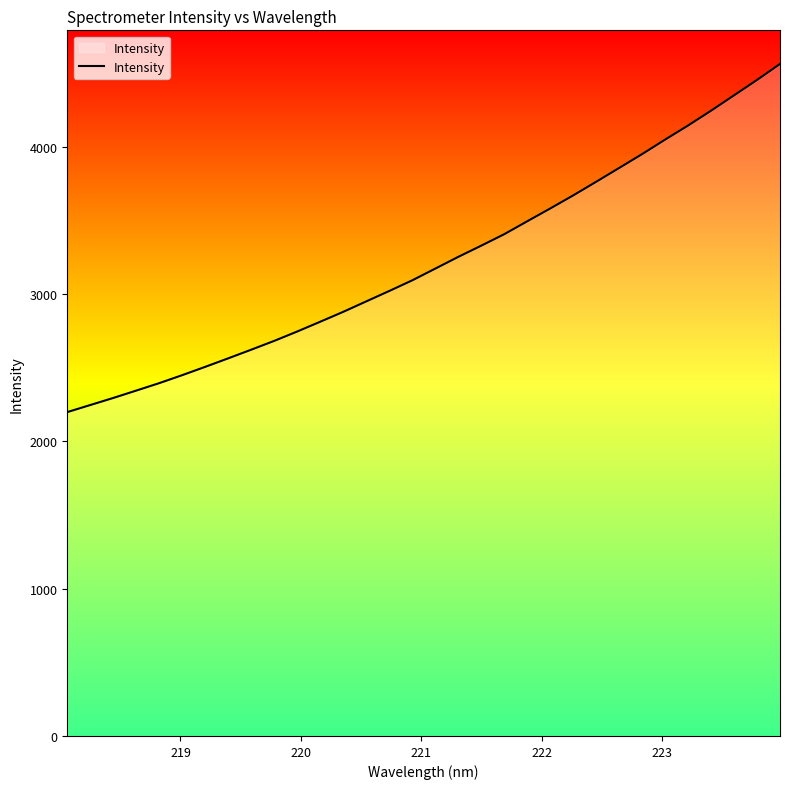

What is the maximum value shown in the chart?

4563.3